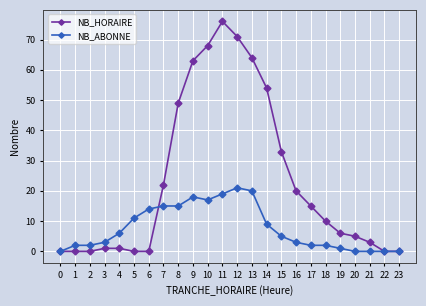

Is this an area chart (filled region under the line)?

No